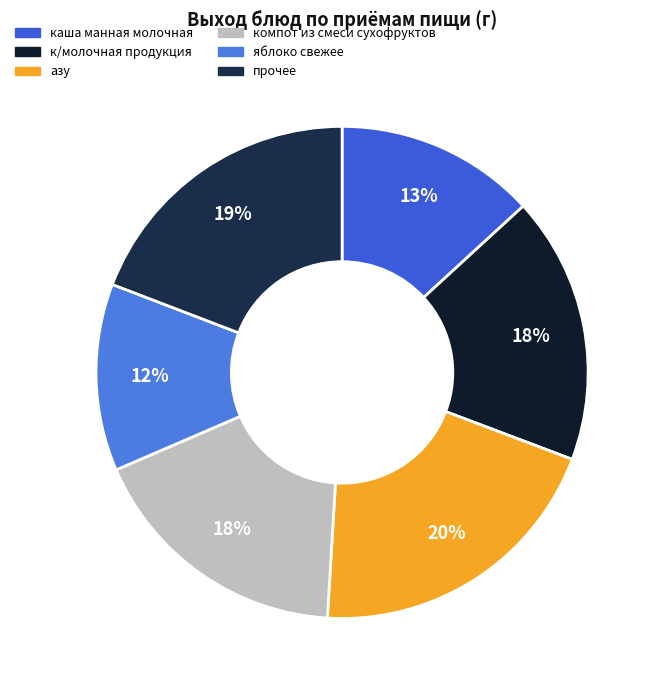

Count the number of slices in the pie.

6